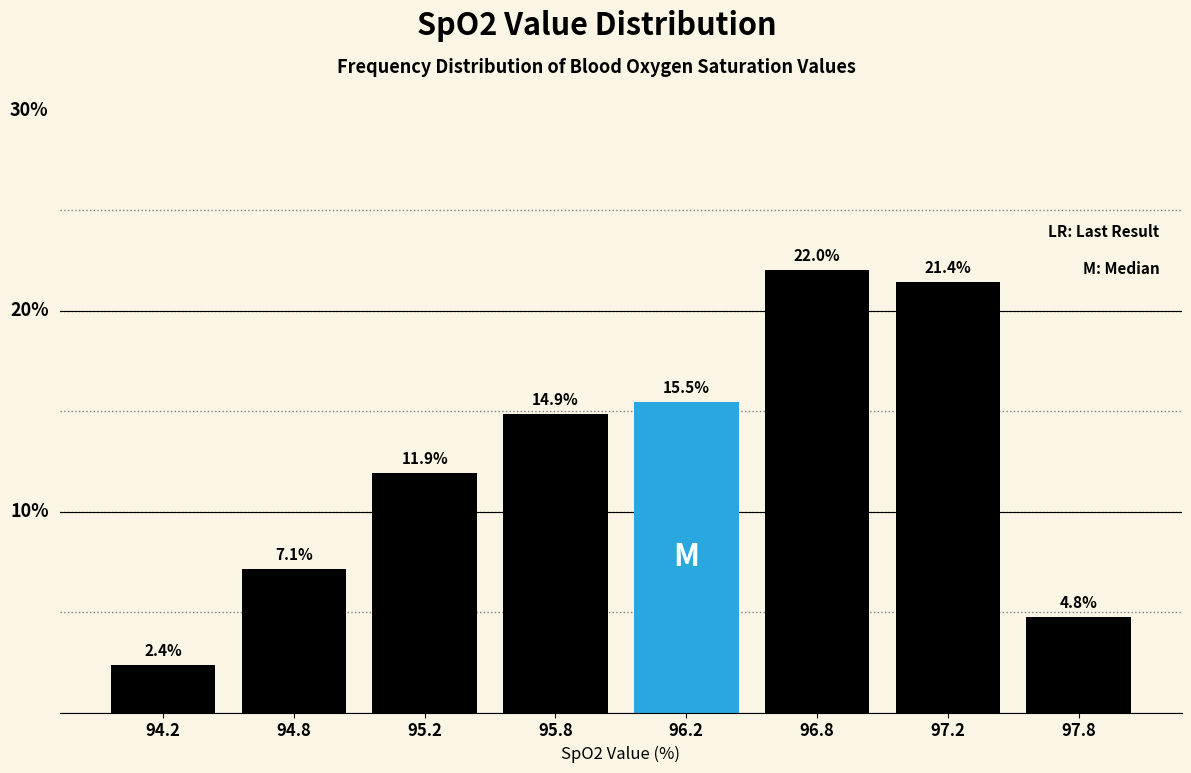

List the labels in order of value, largest first.

96.8, 97.2, 96.2, 95.8, 95.2, 94.8, 97.8, 94.2